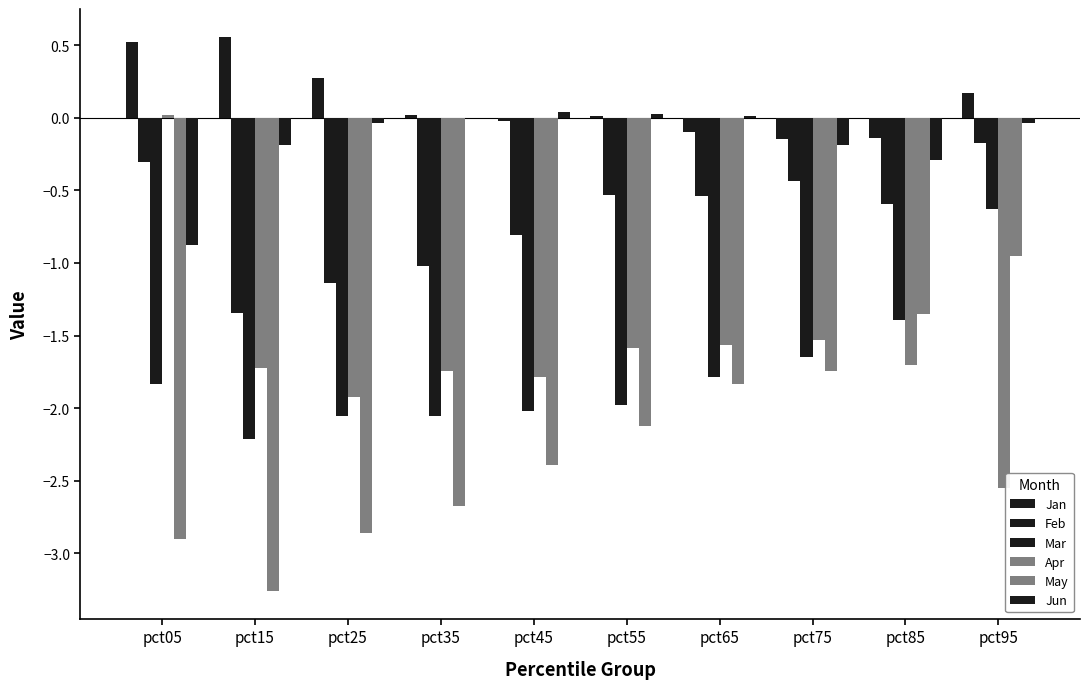

Are the bars horizontal?

No